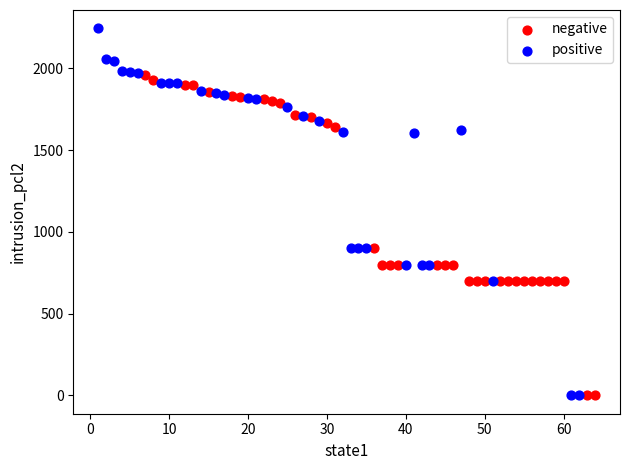

Which series reaches the maximum Y coordinate?

positive